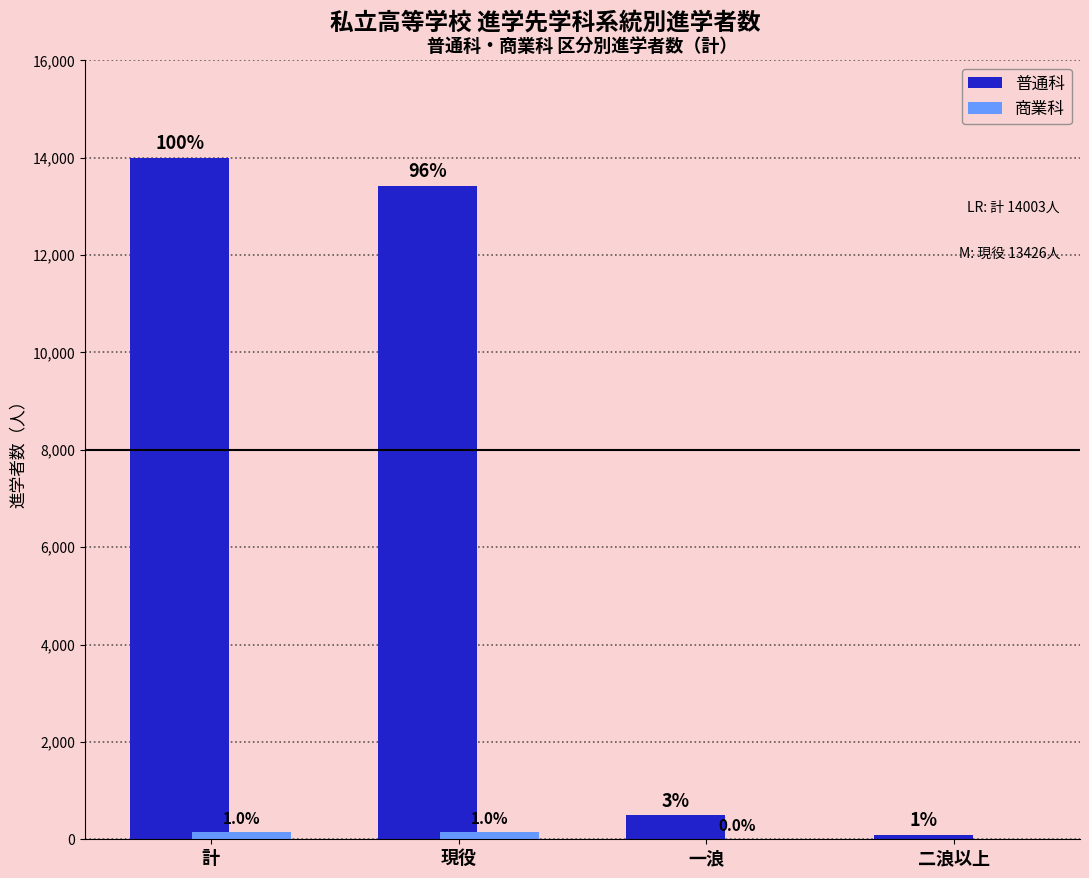

What is the sum of the 普通科 values at 計 and 二浪以上?

14091